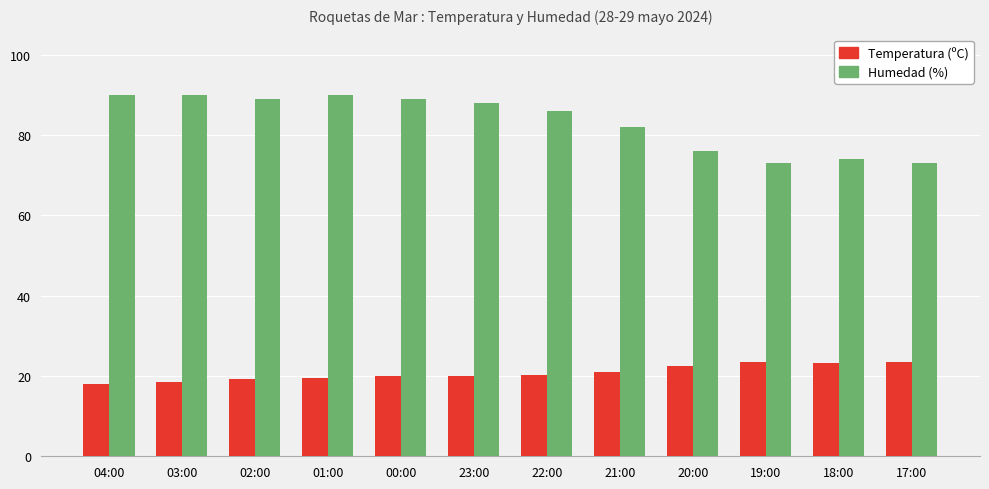

Is it true that Temperatura (ºC) equals 9.9 at 01:00?

False